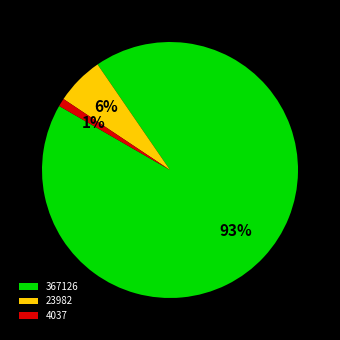

How many segments does this pie chart have?

3